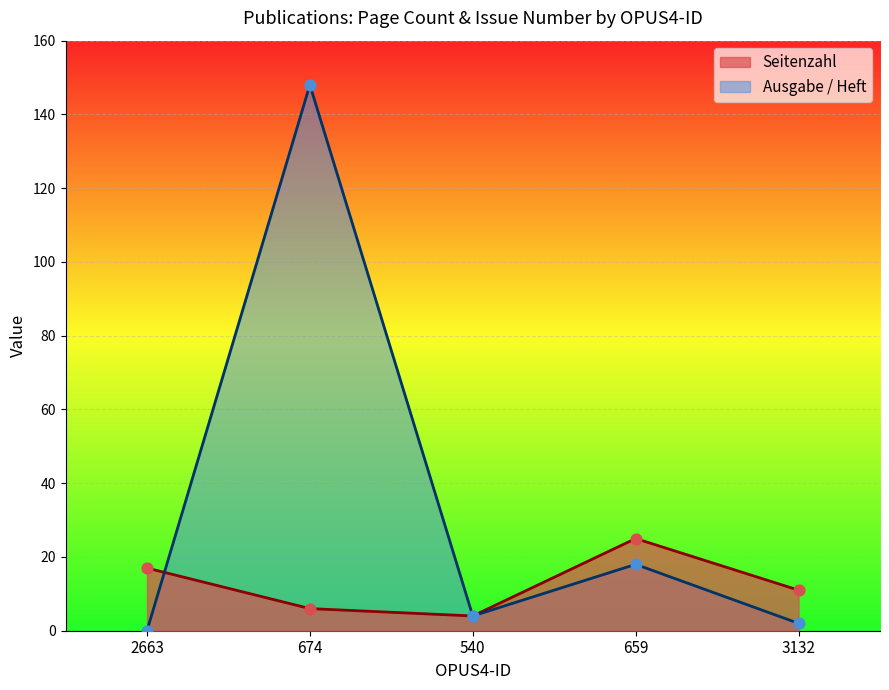

At which category is the sum across all series the highest?

674